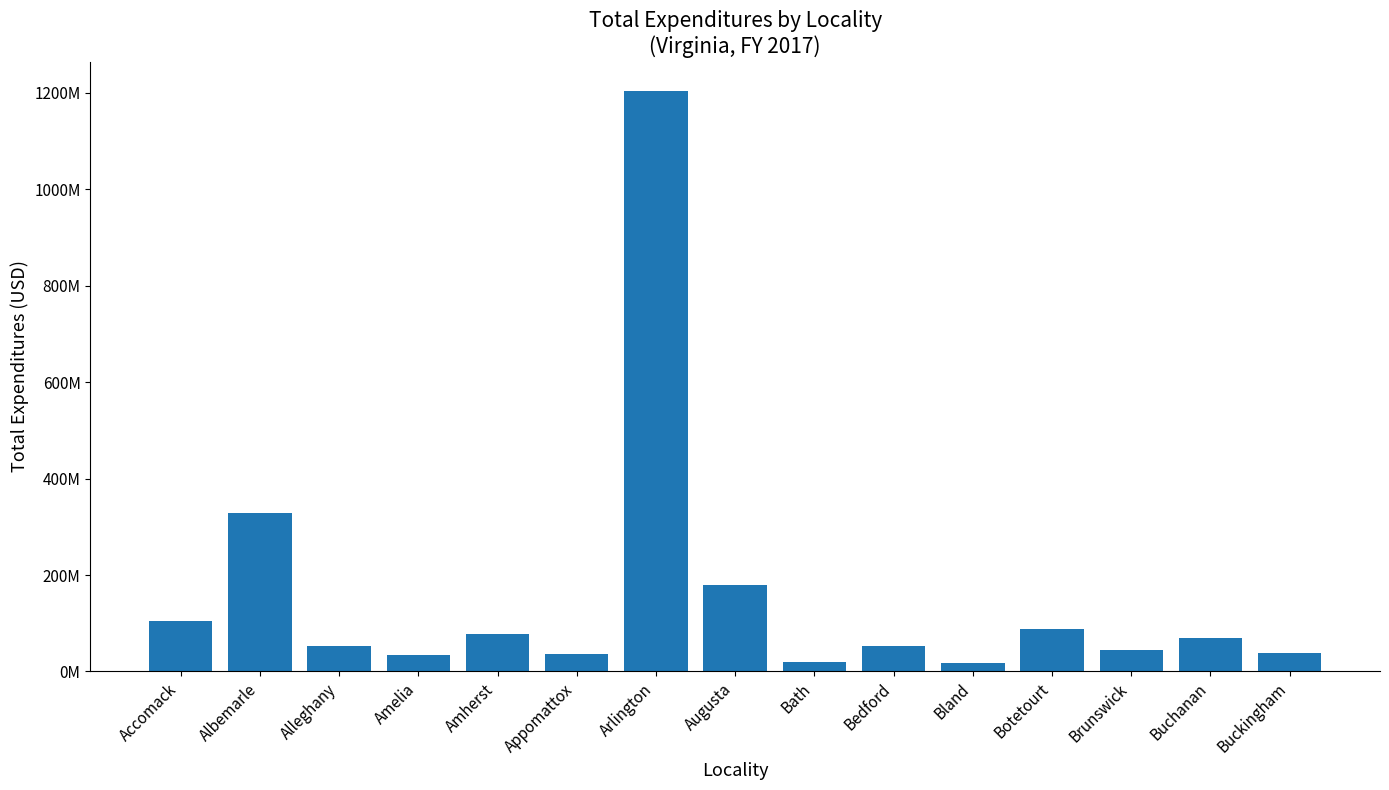

List the labels in order of value, largest first.

Arlington, Albemarle, Augusta, Accomack, Botetourt, Amherst, Buchanan, Alleghany, Bedford, Brunswick, Buckingham, Appomattox, Amelia, Bath, Bland